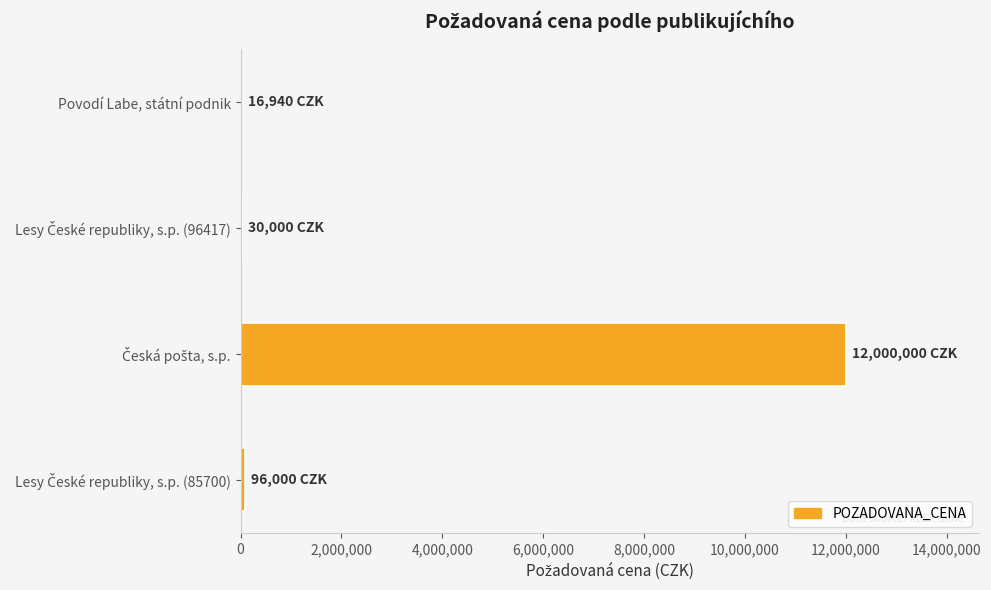

What is the maximum value shown in the chart?

12000000